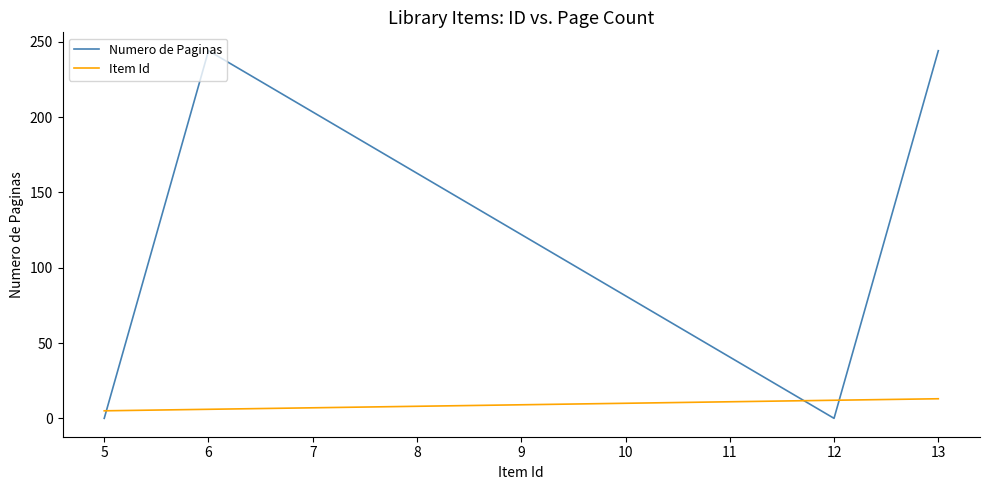

Count the Item Id values in the range 6 to 13.

3